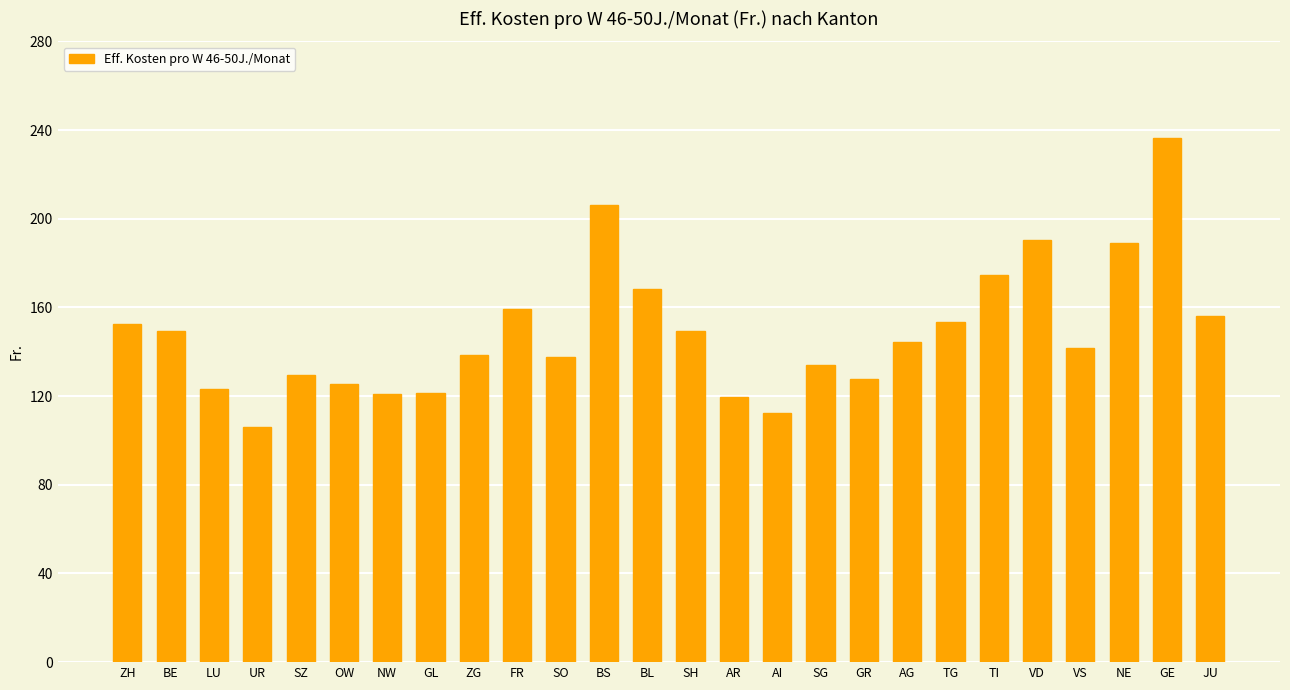

The chart shows a value of 156.3 at JU. True or false?

True